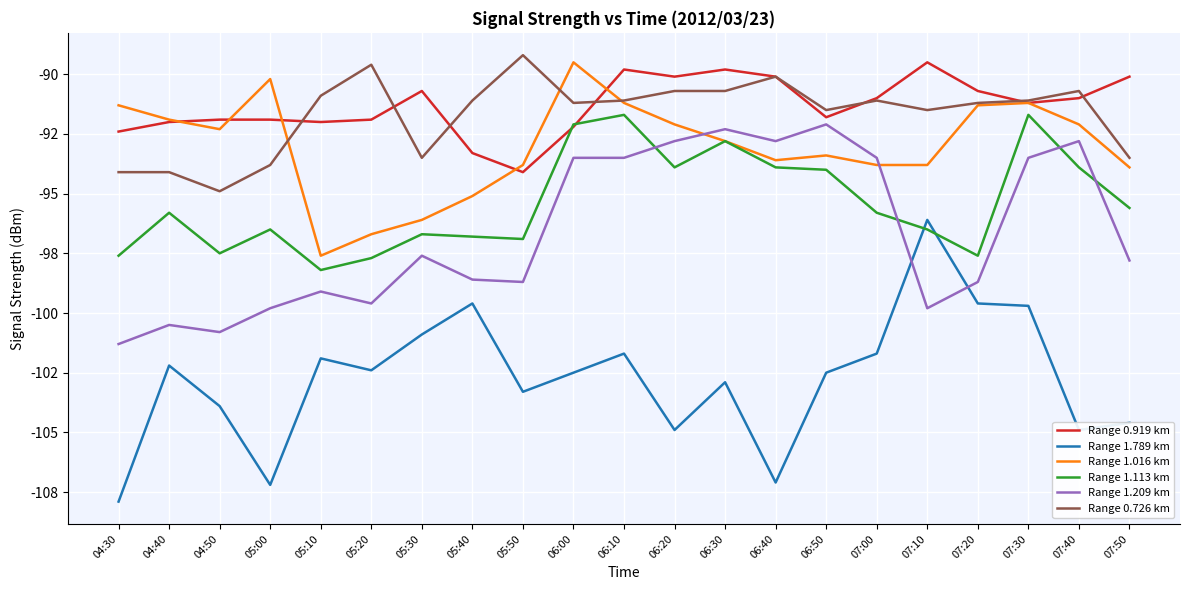

How many interior local peaks does the Range 1.016 km series have?

4